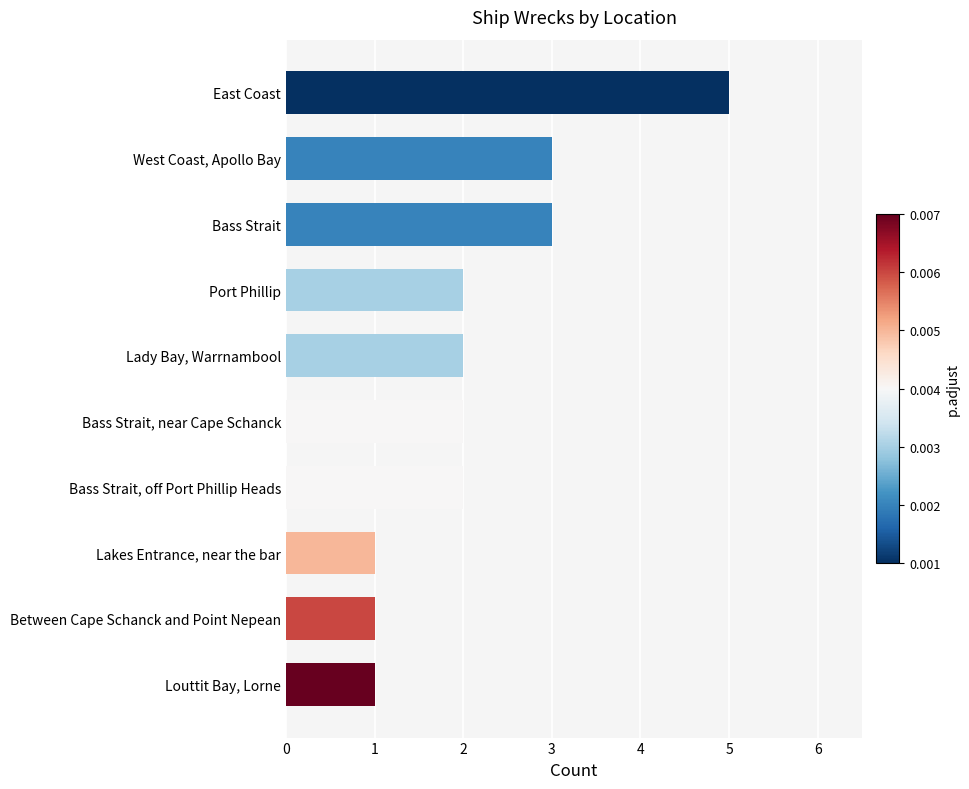

What is the sum of the values at West Coast, Apollo Bay and Port Phillip?

5